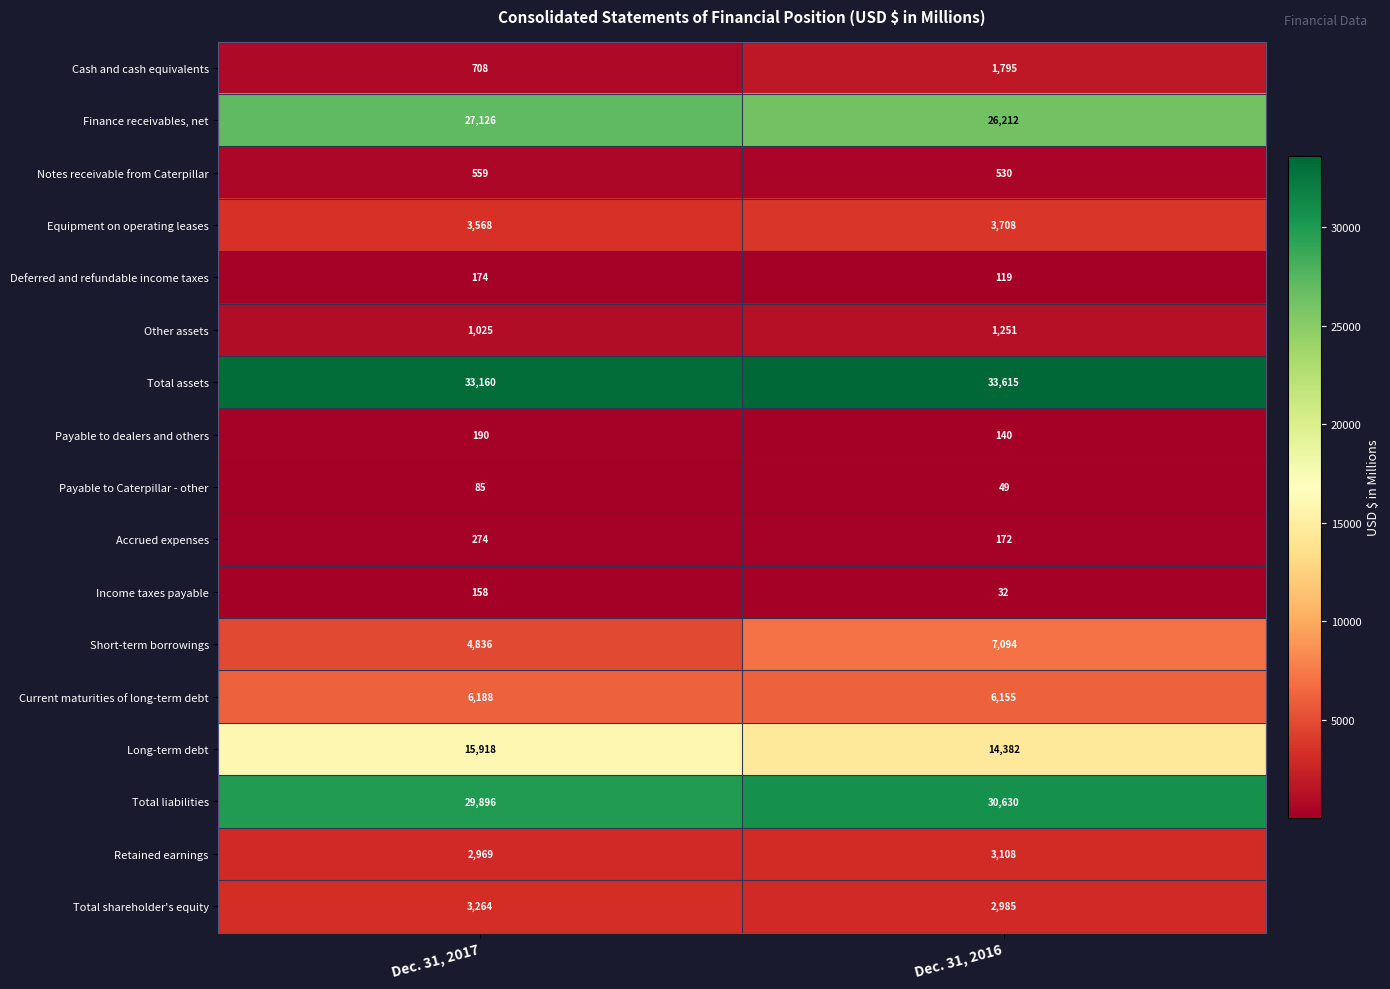

At which category is the sum across all series the highest?

Dec. 31, 2016